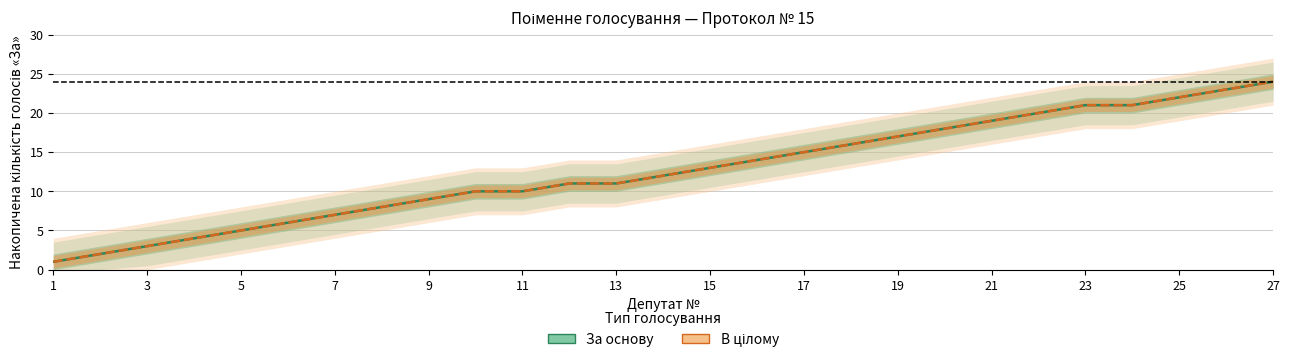

The value of В цілому (центр) at 27 is 21. True or false?

False